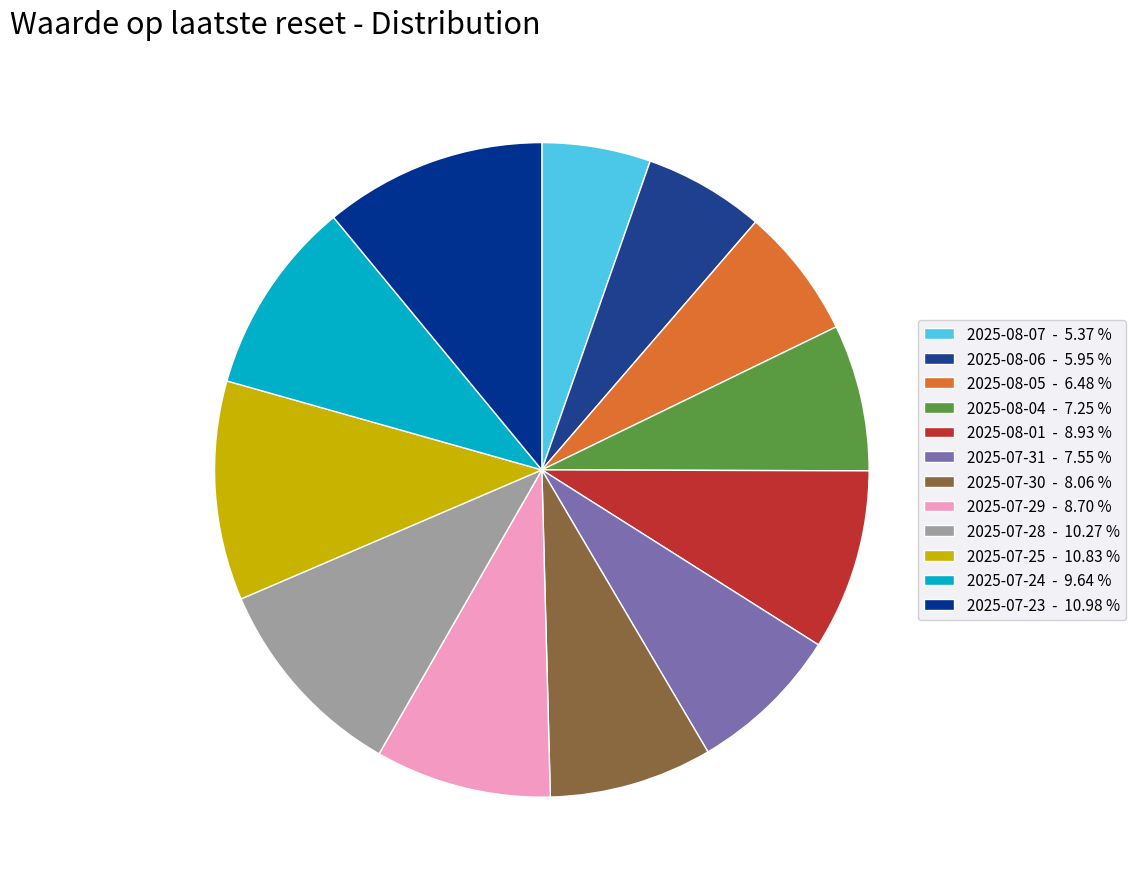

What is the largest slice in the pie chart?

2025-07-23